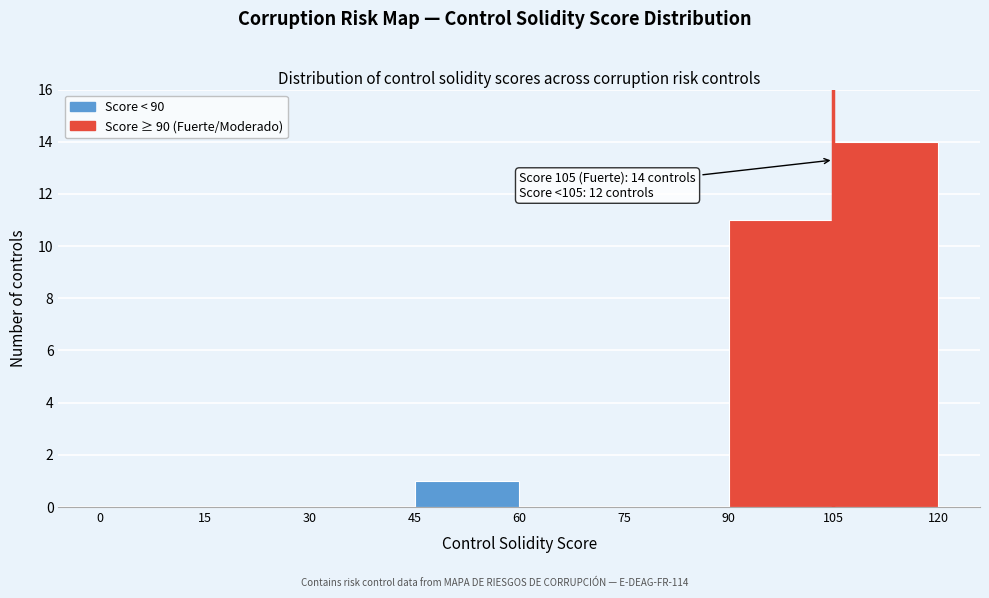

Over which range of the x-axis is the bar tallest?

105 to 120